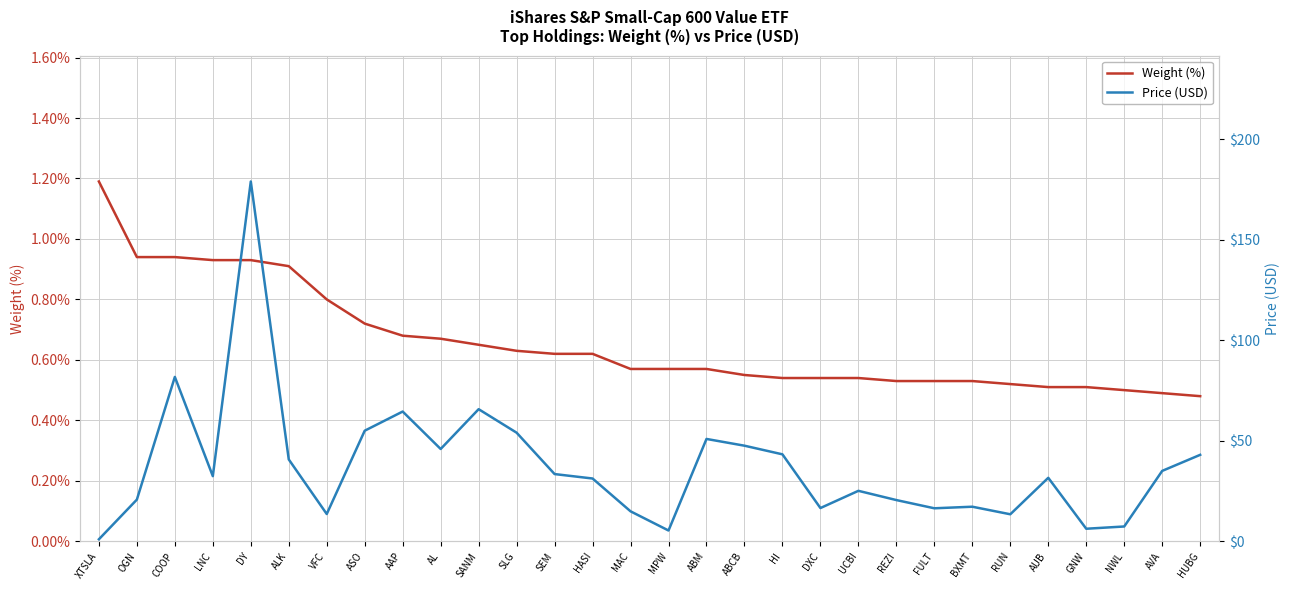

Which series has the largest total across all categories?

Price (USD)